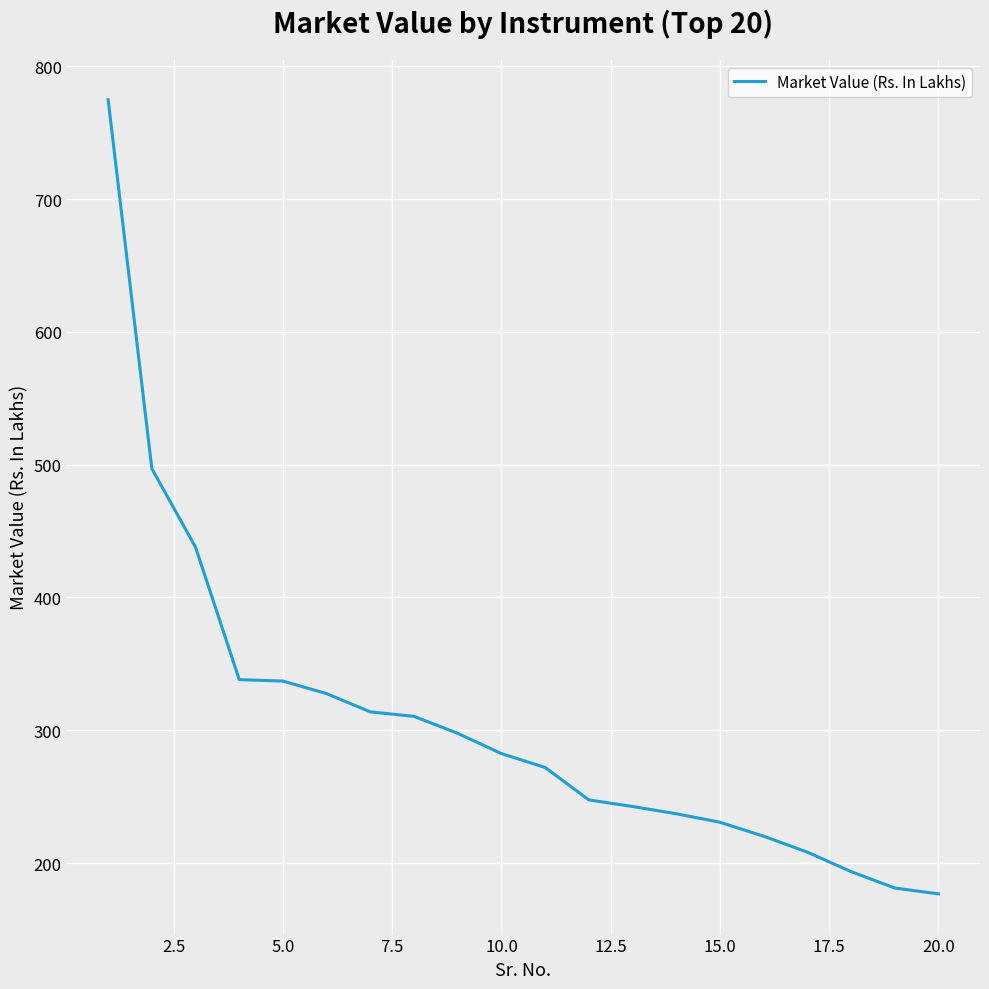

What is the smallest value displayed?

176.8